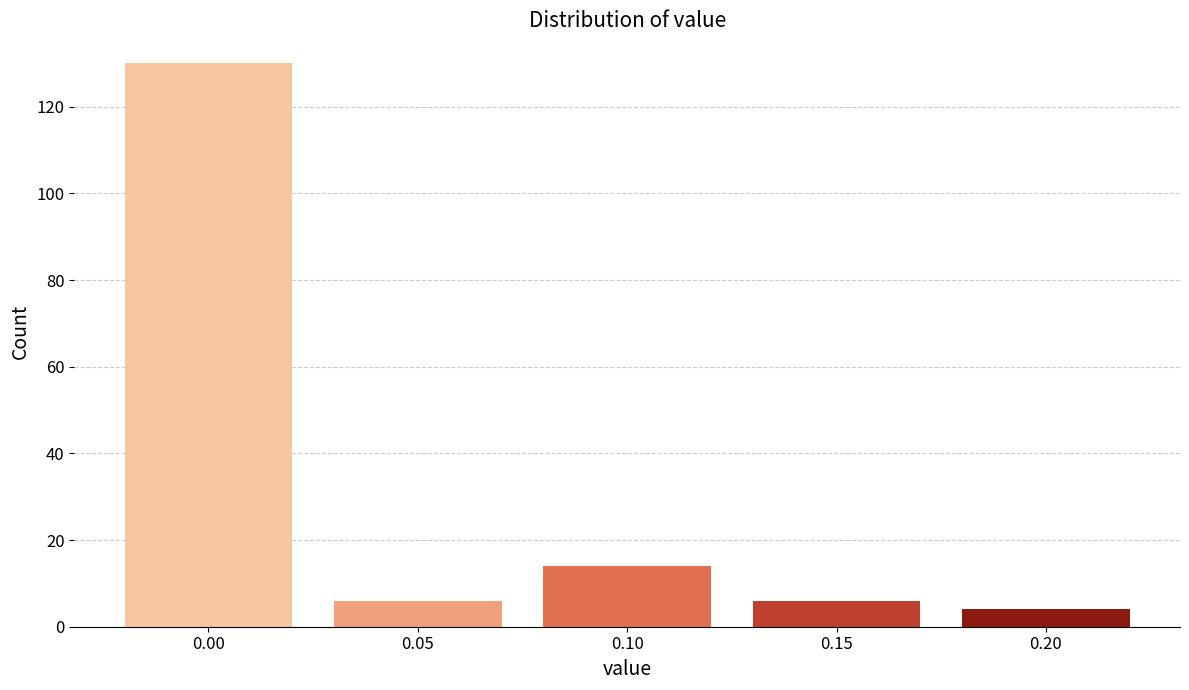

Reading left to right, list all the values displayed in this chart.

130	6	14	6	4